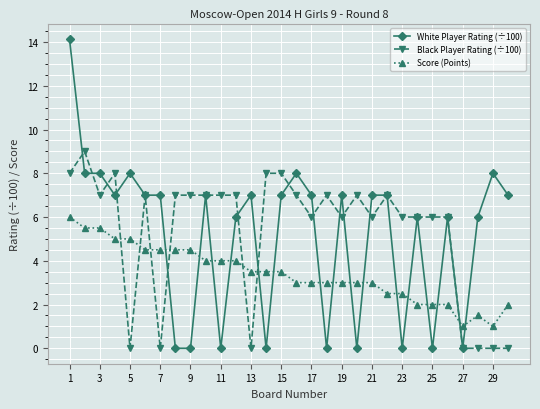

Which series has the widest spread of values?

White Player Rating (÷100)